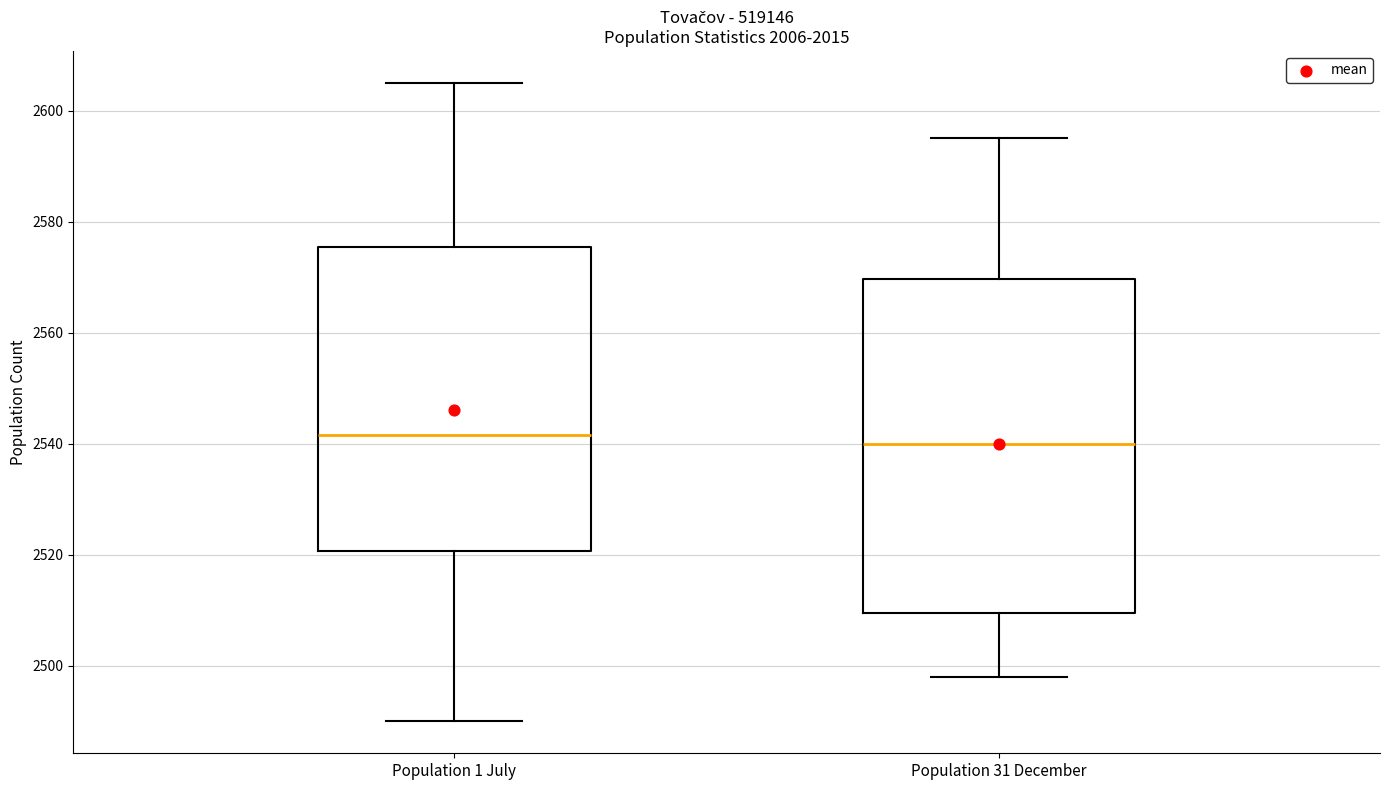

Comparing the boxes themselves (not the whiskers), which one is the tallest?

Population 31 December